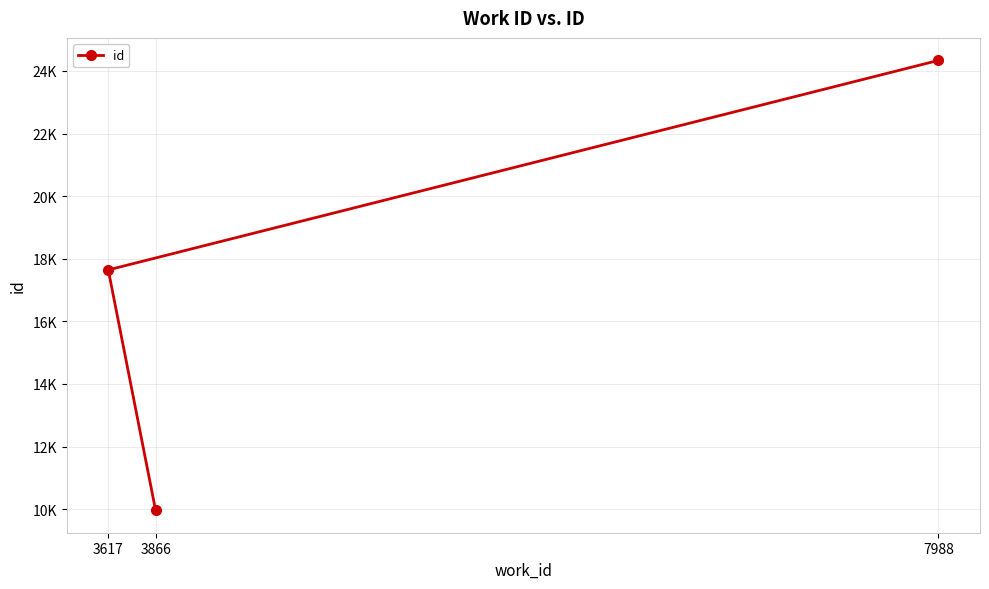

Count the number of values greater than 17643.

1